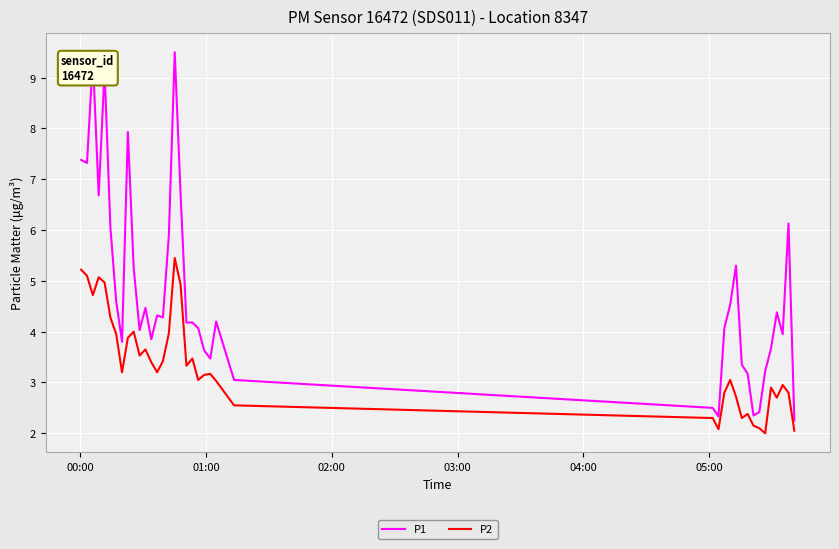

Which series has the largest range (max minus min)?

P1